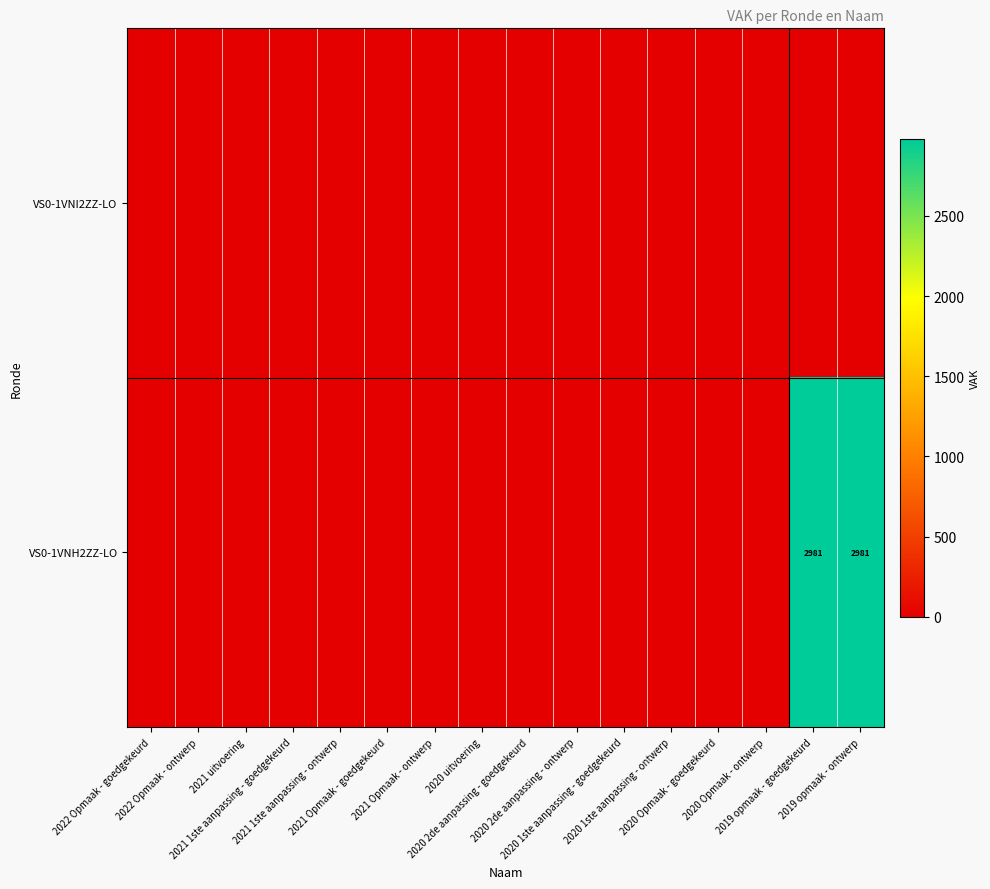

Which has a higher value, 2019 opmaak - ontwerp or 2021 uitvoering?

2019 opmaak - ontwerp